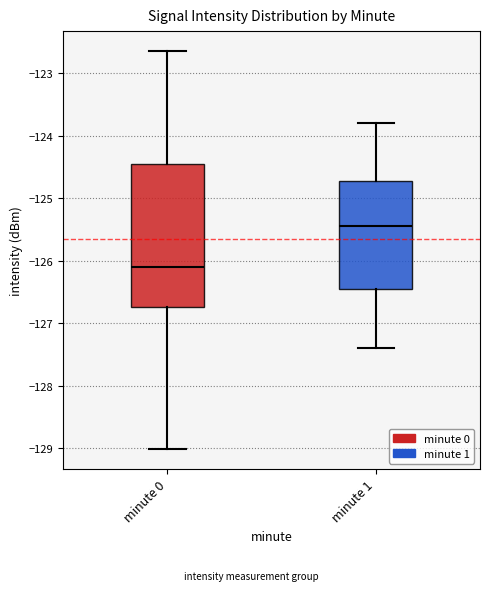

Where is the lower edge of the box for minute 1 on the y-axis? The values are not printed on the chart, so give them approximately, as read against the axis.

-126.4